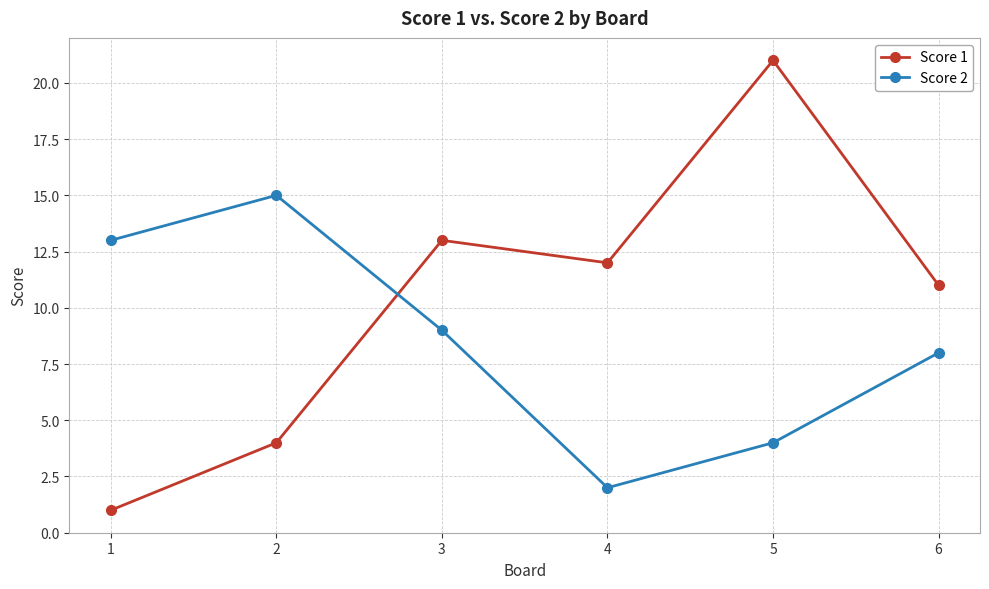

List the labels in order of Score 1 value, smallest first.

1, 2, 6, 4, 3, 5